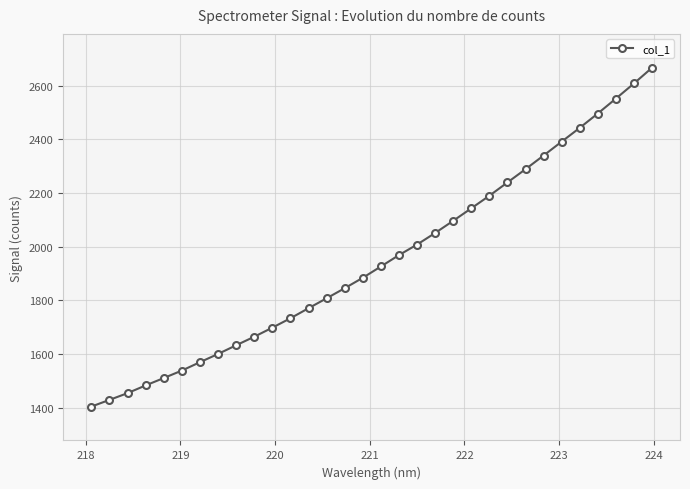

What is the sum of all values?

62432.0